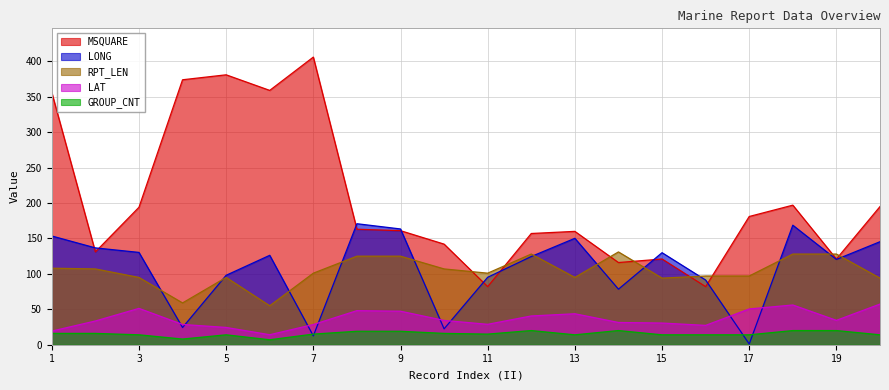

What is the sum of all LONG values?

2143.1